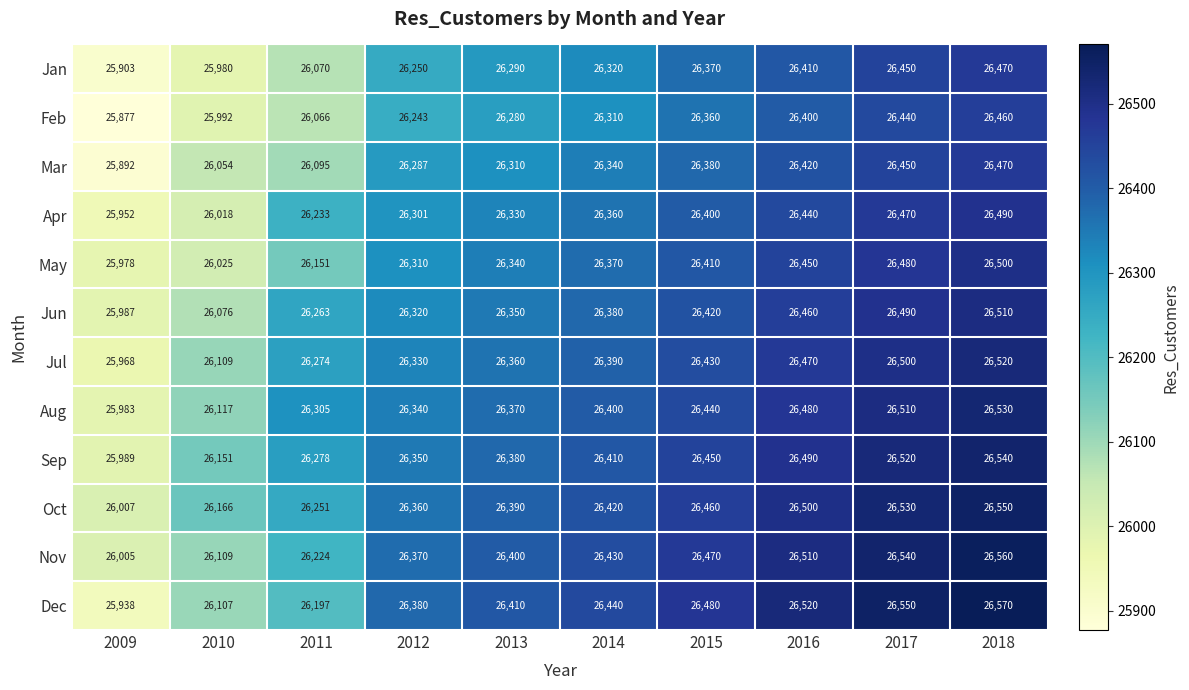

Where is Nov nearest to the value 26282?

2011